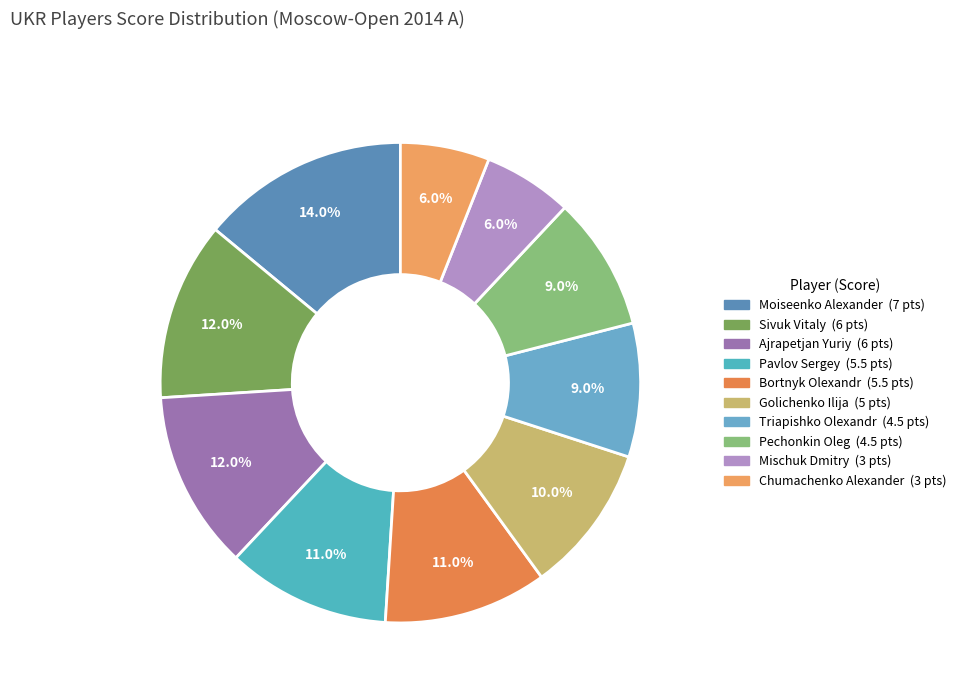

What portion of the pie excludes Ajrapetjan Yuriy?

88.0%